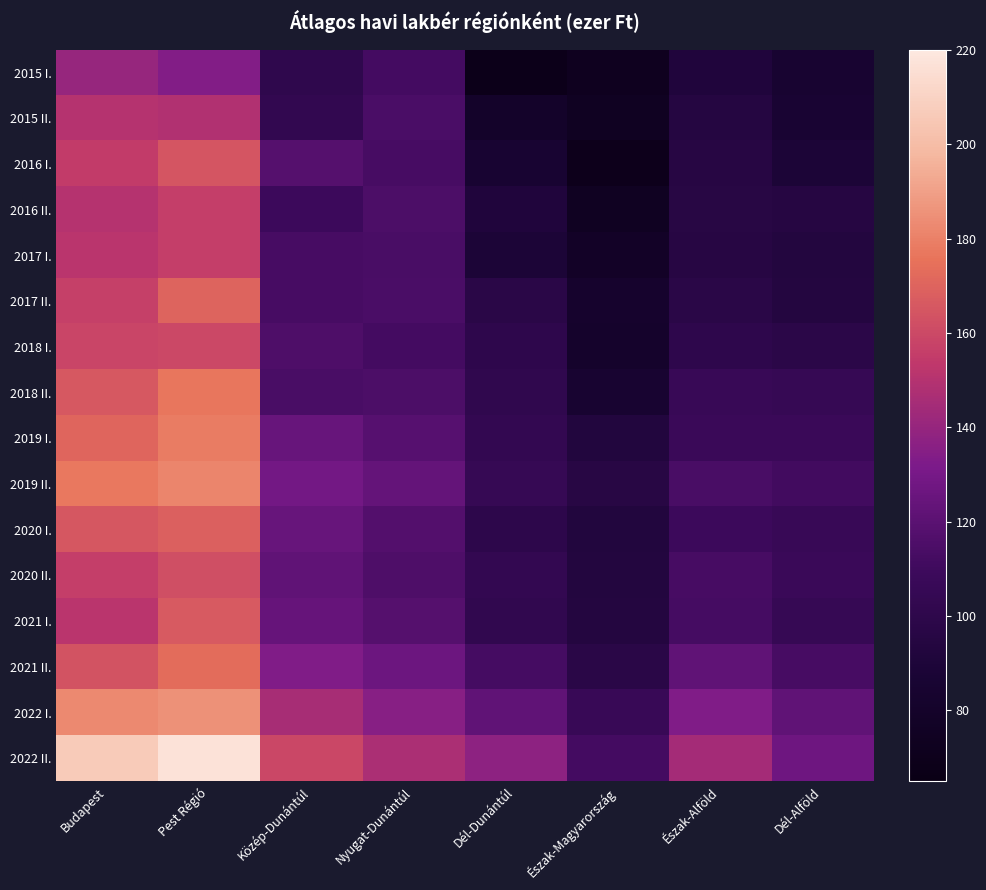

At Budapest, list the series in order from largest to smallest.

2022 II., 2022 I., 2019 II., 2019 I., 2018 II., 2020 I., 2021 II., 2018 I., 2017 II., 2020 II., 2016 I., 2017 I., 2021 I., 2016 II., 2015 II., 2015 I.